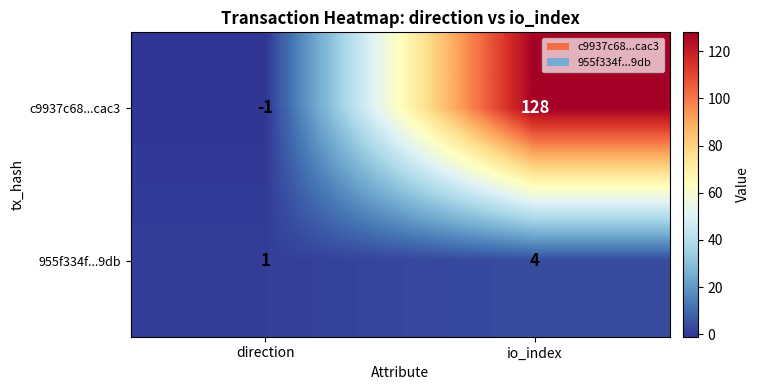

Which series has the largest total across all categories?

c9937c68...cac3